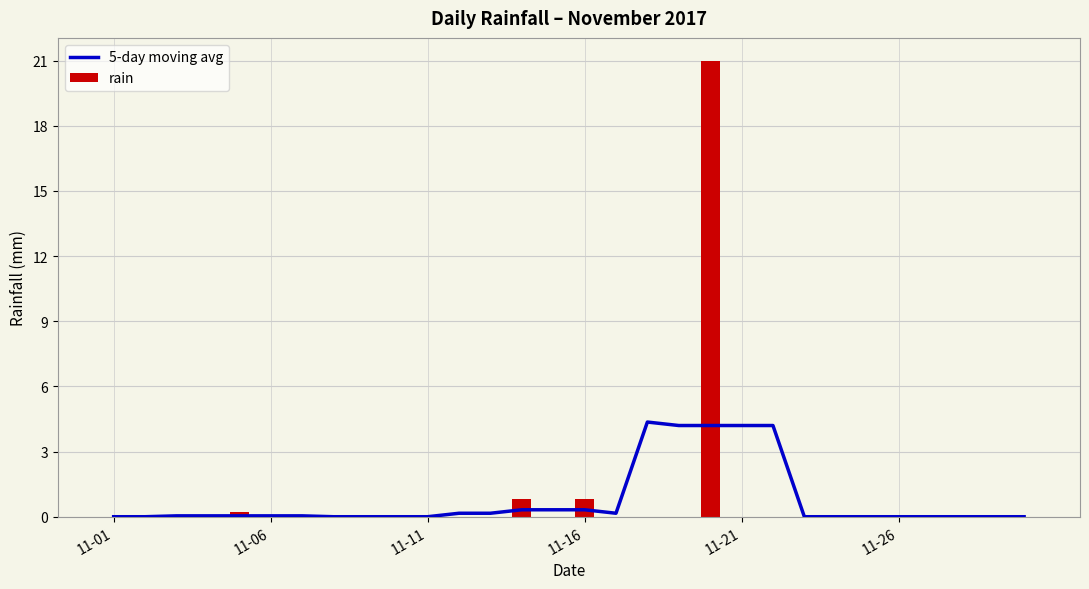

What position from the left is 12?

13